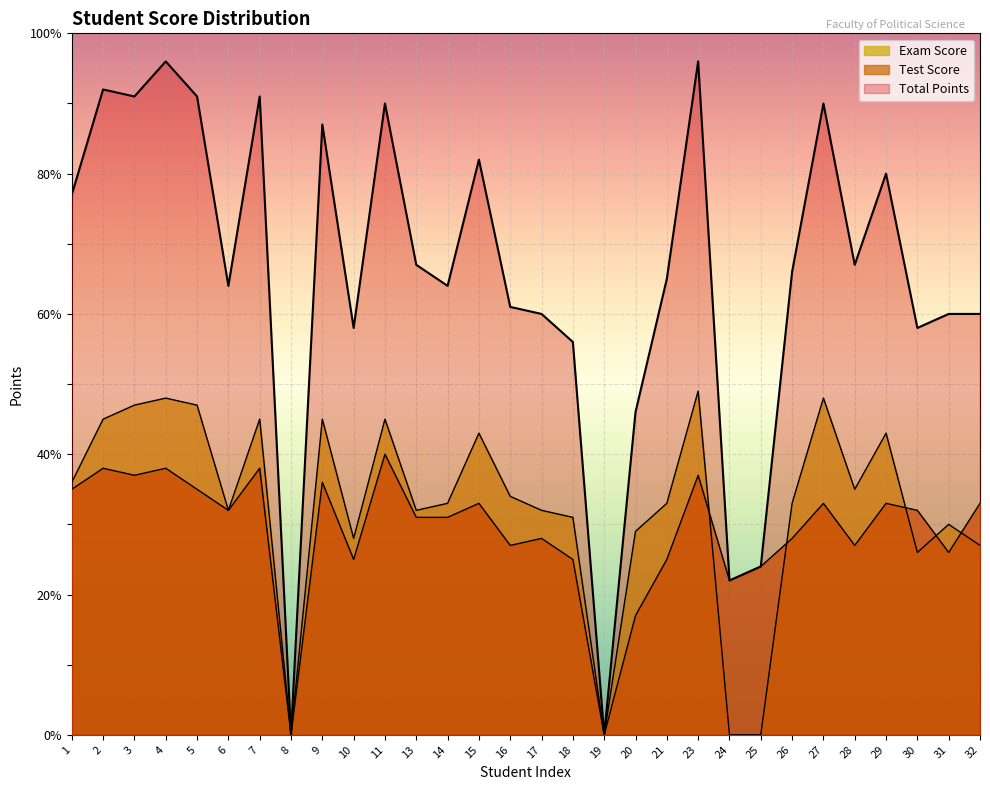

How many lines are shown in the chart?

3